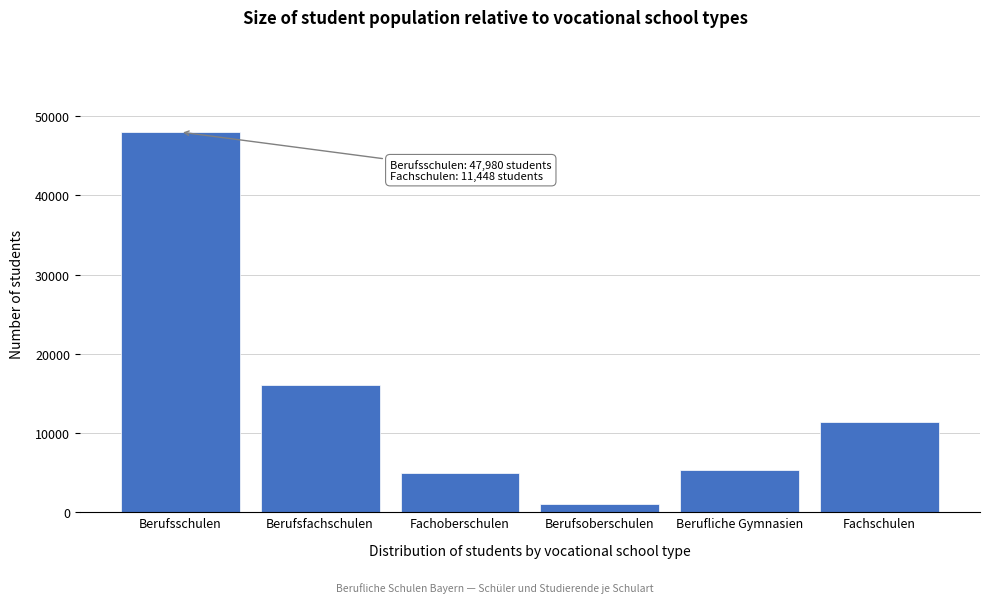

Reading left to right, list all the values displayed in this chart.

Berufsschulen=47980	Berufsfachschulen=16111	Fachoberschulen=4916	Berufsoberschulen=997	Berufliche Gymnasien=5372	Fachschulen=11448